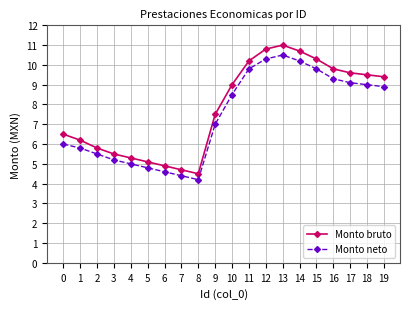

What is the spread (max minus min) of values at 15?

0.5